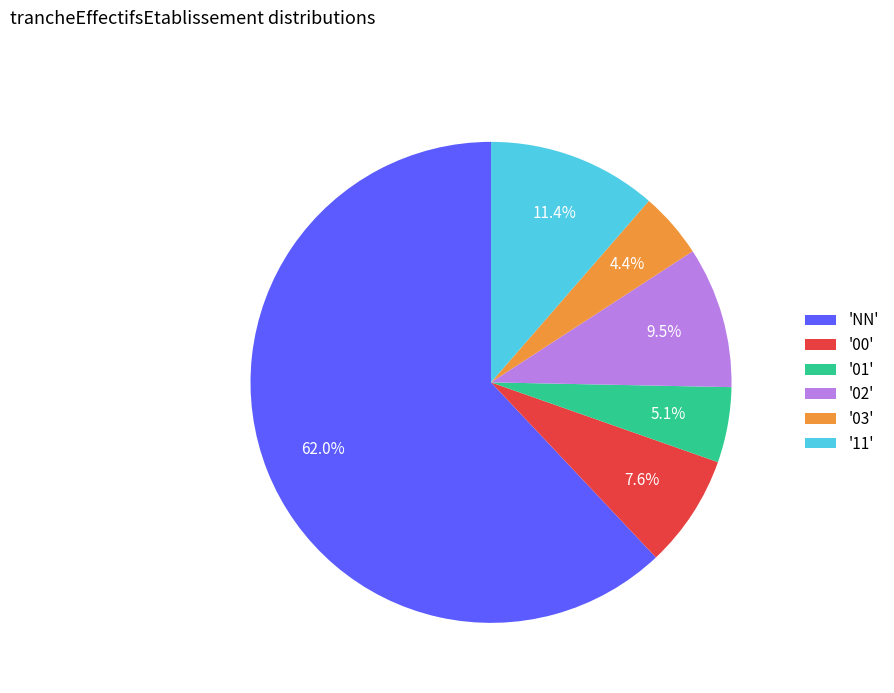

To the nearest percent, what is the average slice percentage?

17%